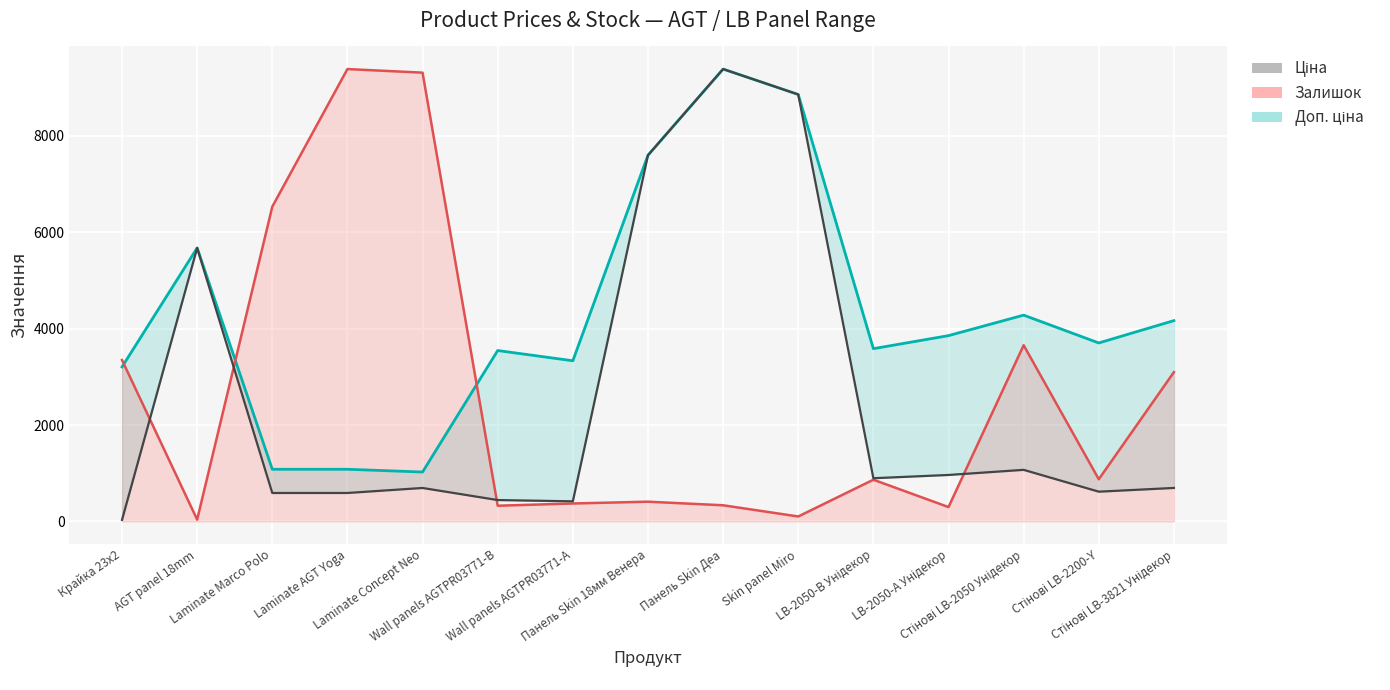

Reading right to left, what are all the values shown in this chart?

Доп. ціна: Стінові LB-3821 Унідекор=4165.6	Стінові LB-2200-Y=3701.9	Стінові LB-2050 Унідекор=4279.1	LB-2050-А Унідекор=3854.0	LB-2050-В Унідекор=3583.6	Skin panel Miro=8856.7	Панель Skin Деа=9384.0	Панель Skin 18мм Венера=7596.5	Wall panels AGTPR03771-A=3332.5	Wall panels AGTPR03771-B=3545.0	Laminate Concept Neo=1024.6	Laminate AGT Yoga=1081.7	Laminate Marco Polo=1081.7	AGT panel 18mm=5673.8	Крайка 23x2=3205.0
Залишок: Стінові LB-3821 Унідекор=3097.0	Стінові LB-2200-Y=874.2	Стінові LB-2050 Унідекор=3655.0	LB-2050-А Унідекор=297.6	LB-2050-В Унідекор=864.9	Skin panel Miro=102.3	Панель Skin Деа=334.8	Панель Skin 18мм Венера=409.2	Wall panels AGTPR03771-A=372.0	Wall panels AGTPR03771-B=325.5	Laminate Concept Neo=9309.5	Laminate AGT Yoga=9384.0	Laminate Marco Polo=6528.8	AGT panel 18mm=37.2	Крайка 23x2=3348.1
Ціна: Стінові LB-3821 Унідекор=694.3	Стінові LB-2200-Y=617.0	Стінові LB-2050 Унідекор=1069.8	LB-2050-А Унідекор=963.5	LB-2050-В Унідекор=895.9	Skin panel Miro=8856.7	Панель Skin Деа=9384.0	Панель Skin 18мм Венера=7596.5	Wall panels AGTPR03771-A=416.6	Wall panels AGTPR03771-B=443.1	Laminate Concept Neo=693.7	Laminate AGT Yoga=589.9	Laminate Marco Polo=589.9	AGT panel 18mm=5673.8	Крайка 23x2=32.0